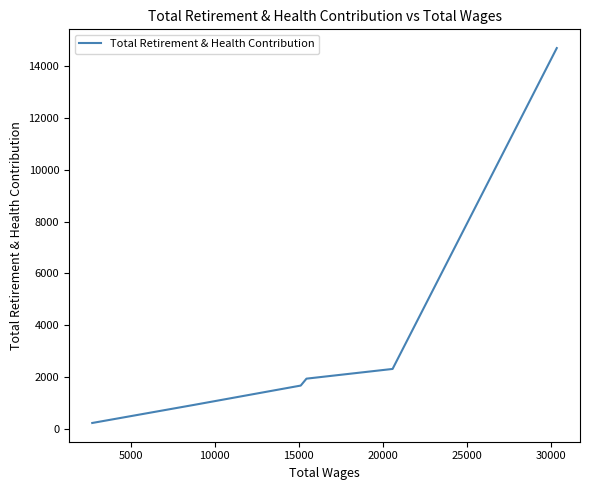

What is the sum of all values?

21760